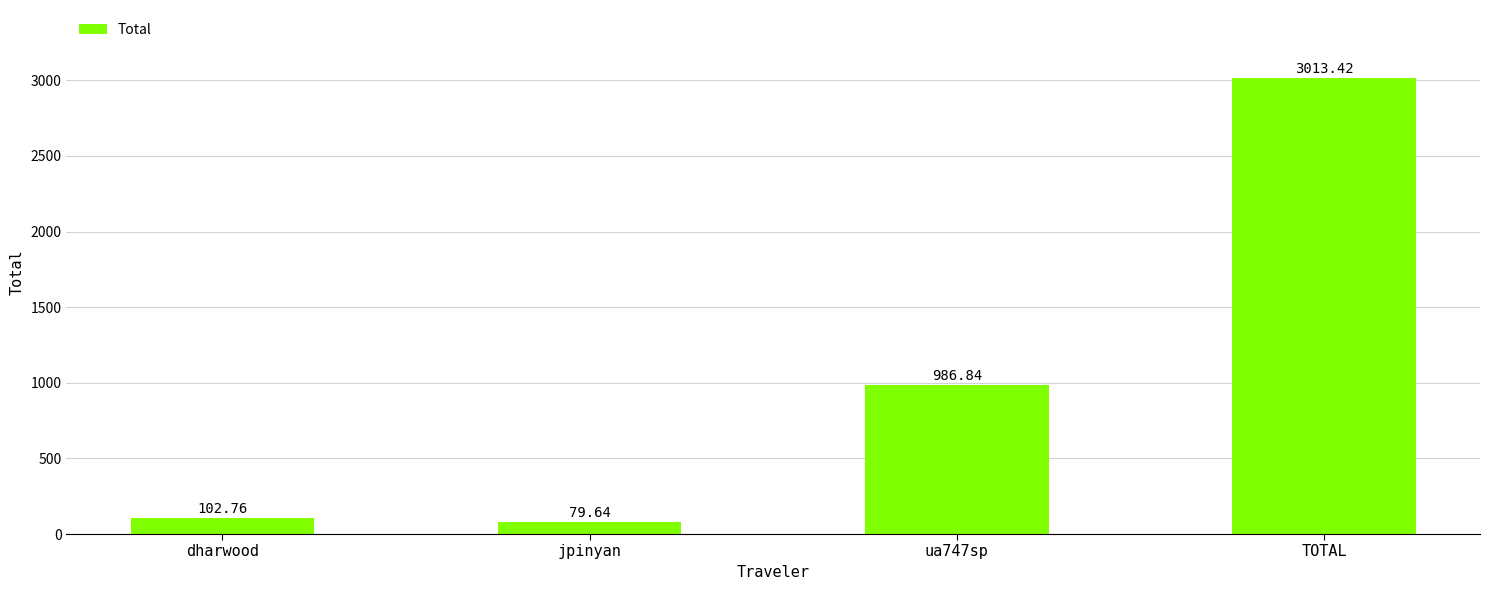

True or false: the data shows 986.8 at ua747sp.

True